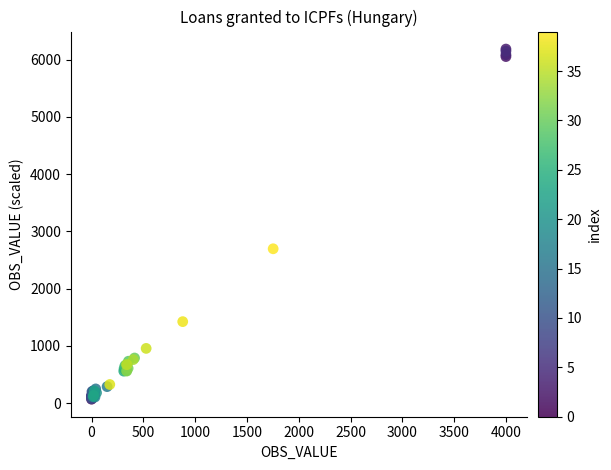

What Y value in the scatter plot is closest to 3127?

2696.9